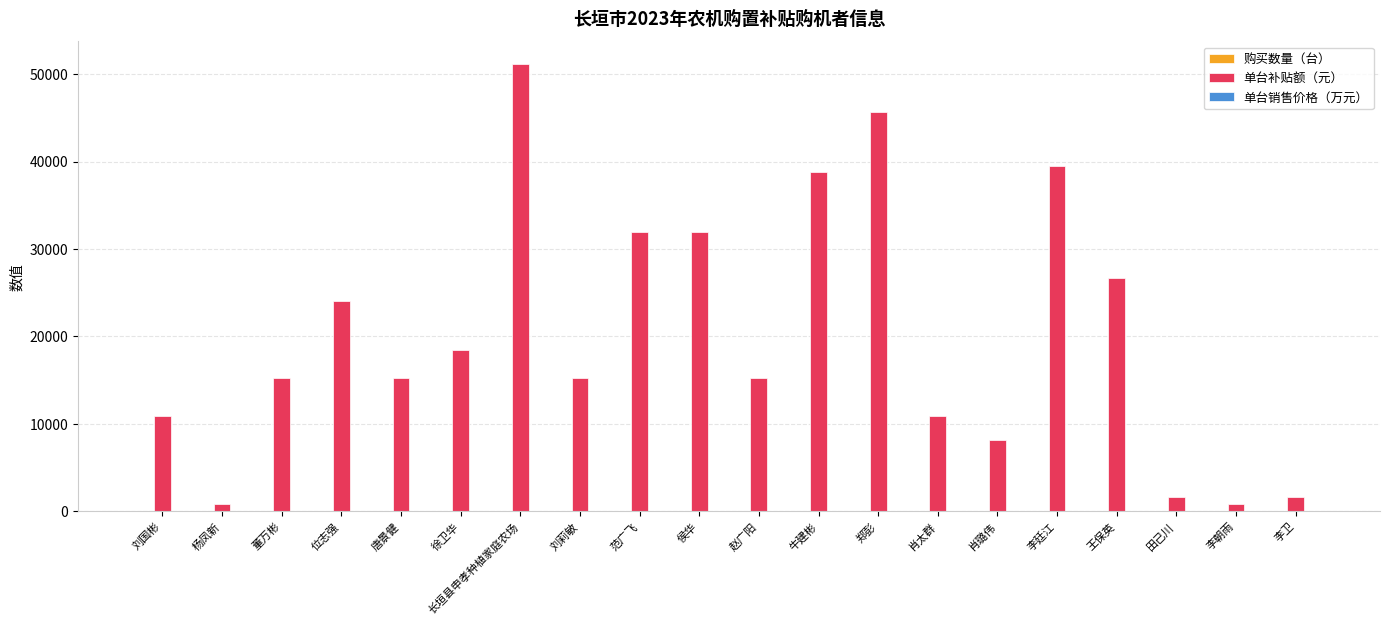

The 单台补贴额（元） series shows 38800.0 at 牛建彬. True or false?

True